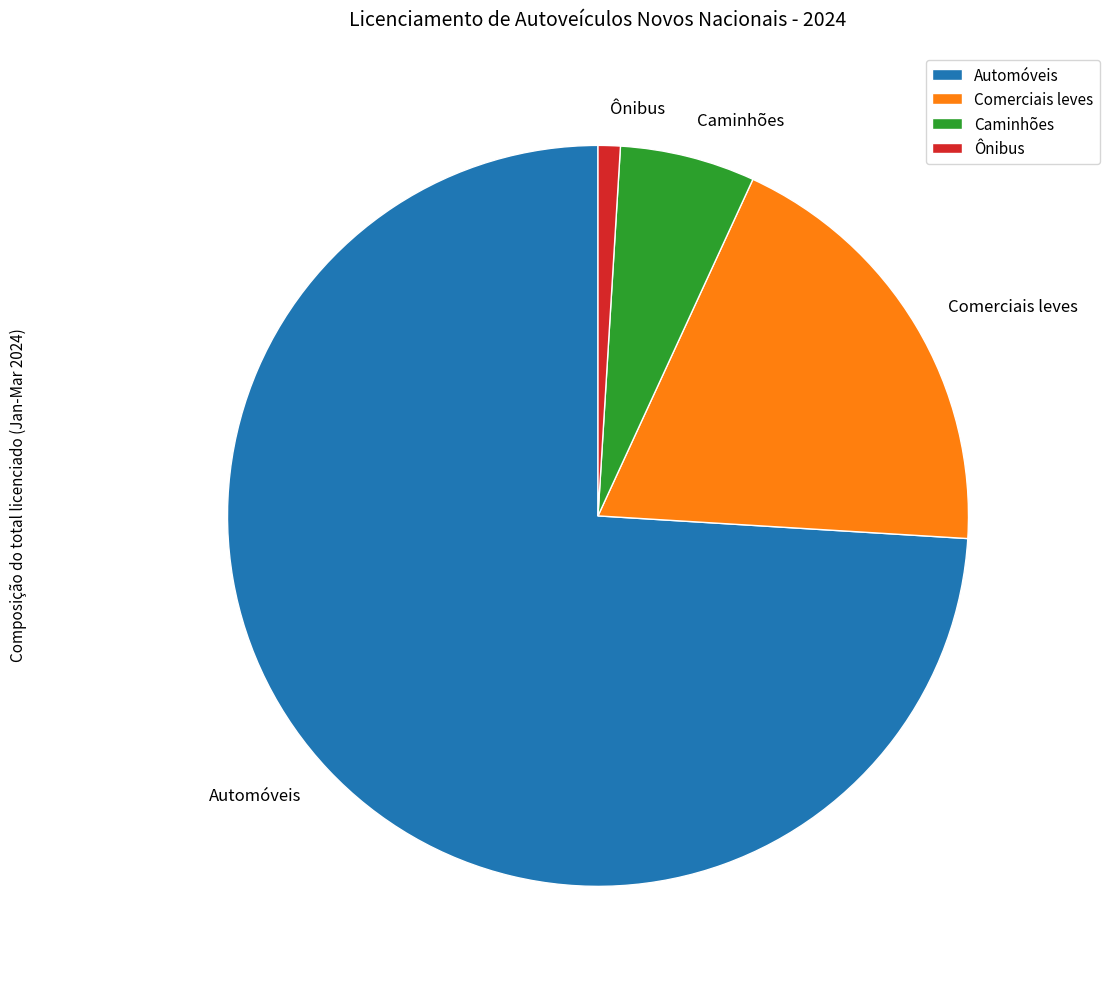

What is the ratio of the value at Comerciais leves to the value at Caminhões?

3.2